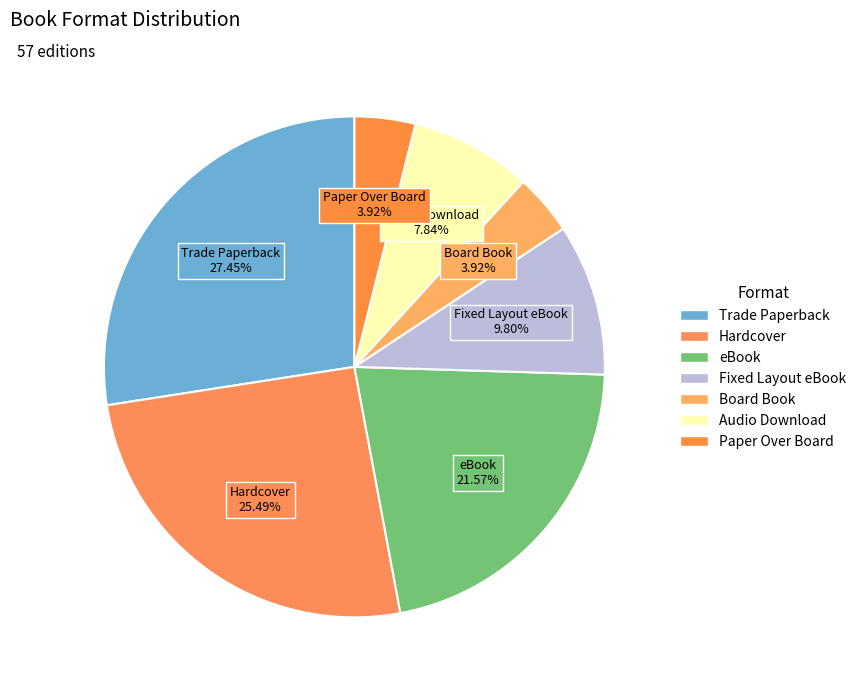

Which slice is the smallest?

Board Book